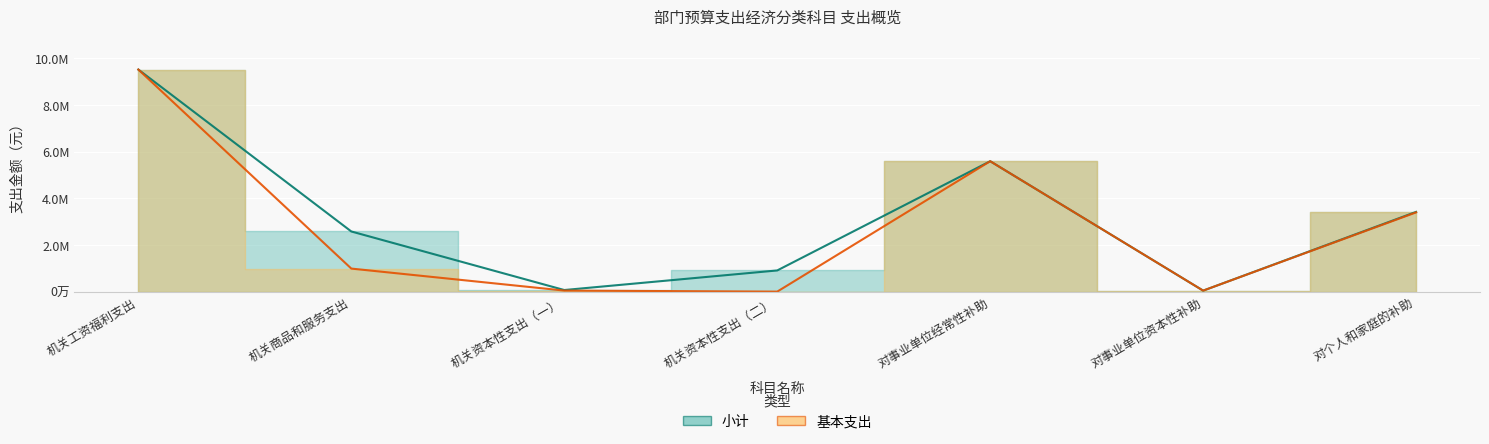

Reading left to right, what are all the values shown in this chart?

小计: 机关工资福利支出=9514704.7	机关商品和服务支出=2577158.3	机关资本性支出（一）=68100.0	机关资本性支出（二）=907400.0	对事业单位经常性补助=5587492.2	对事业单位资本性补助=42600.0	对个人和家庭的补助=3416852.0
基本支出: 机关工资福利支出=9514704.7	机关商品和服务支出=987058.3	机关资本性支出（一）=44600.0	机关资本性支出（二）=0.0	对事业单位经常性补助=5587492.2	对事业单位资本性补助=42600.0	对个人和家庭的补助=3395052.0